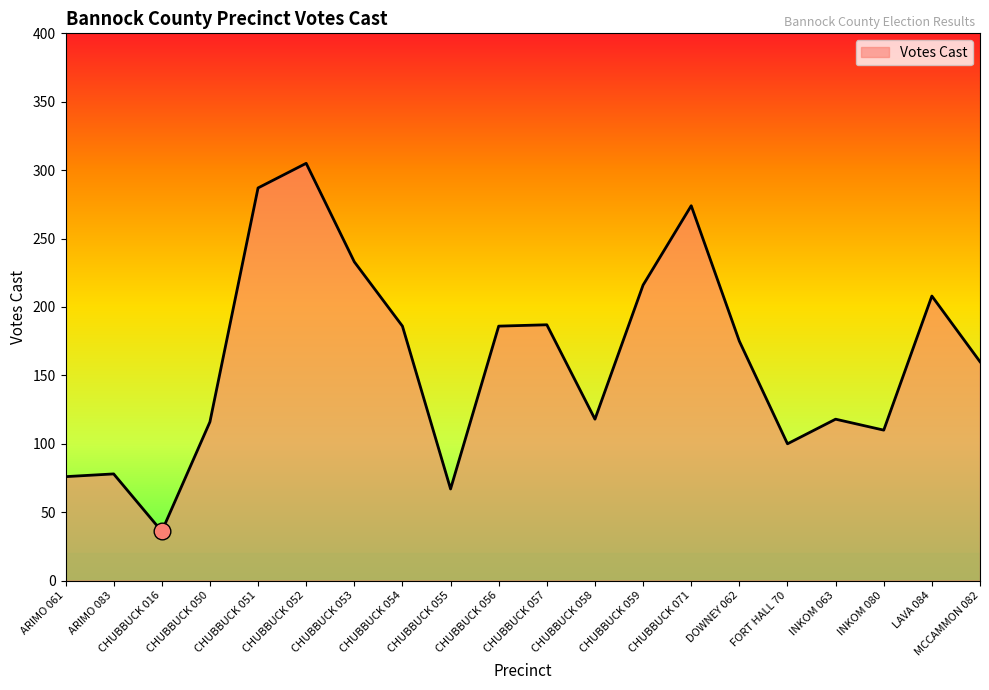

What is the difference between the maximum and minimum values?

269